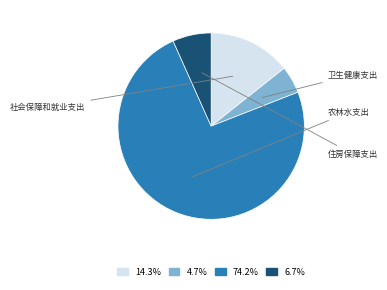

Is there a majority slice in this chart?

Yes